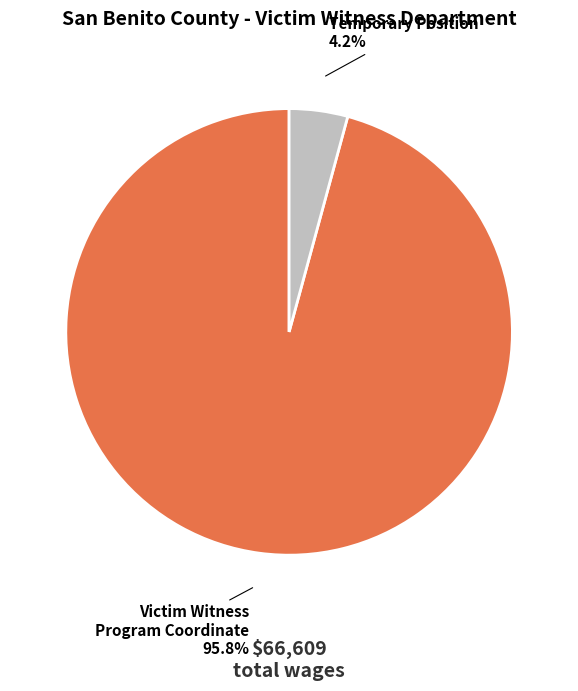

What percentage do Temporary Position and Victim Witness Program Coordinate together represent?

100.0%